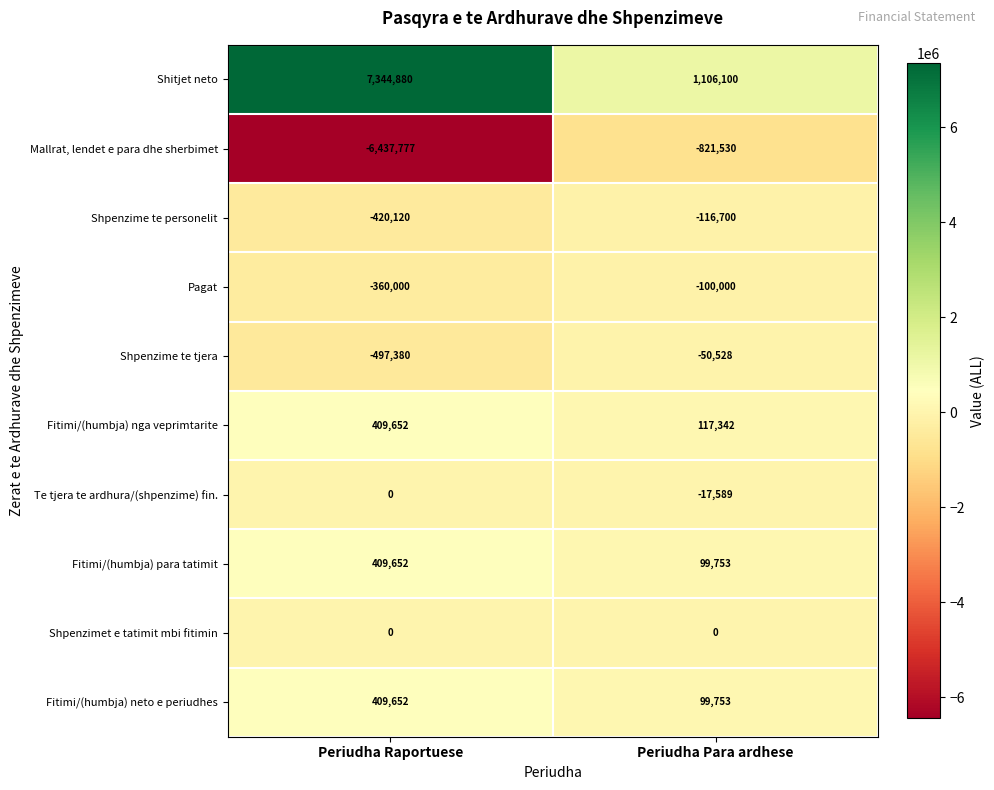

What is the spread (max minus min) of values at Periudha Para ardhese?

1927630